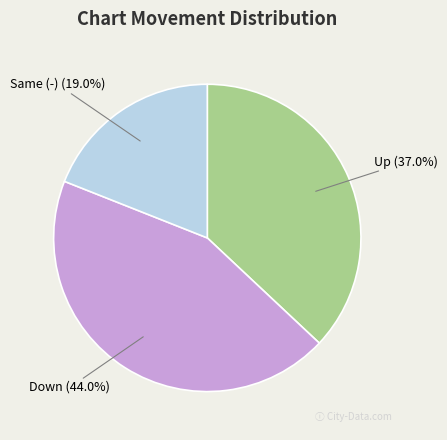

What is the ratio of the value at Same (-) to the value at Down?

0.4